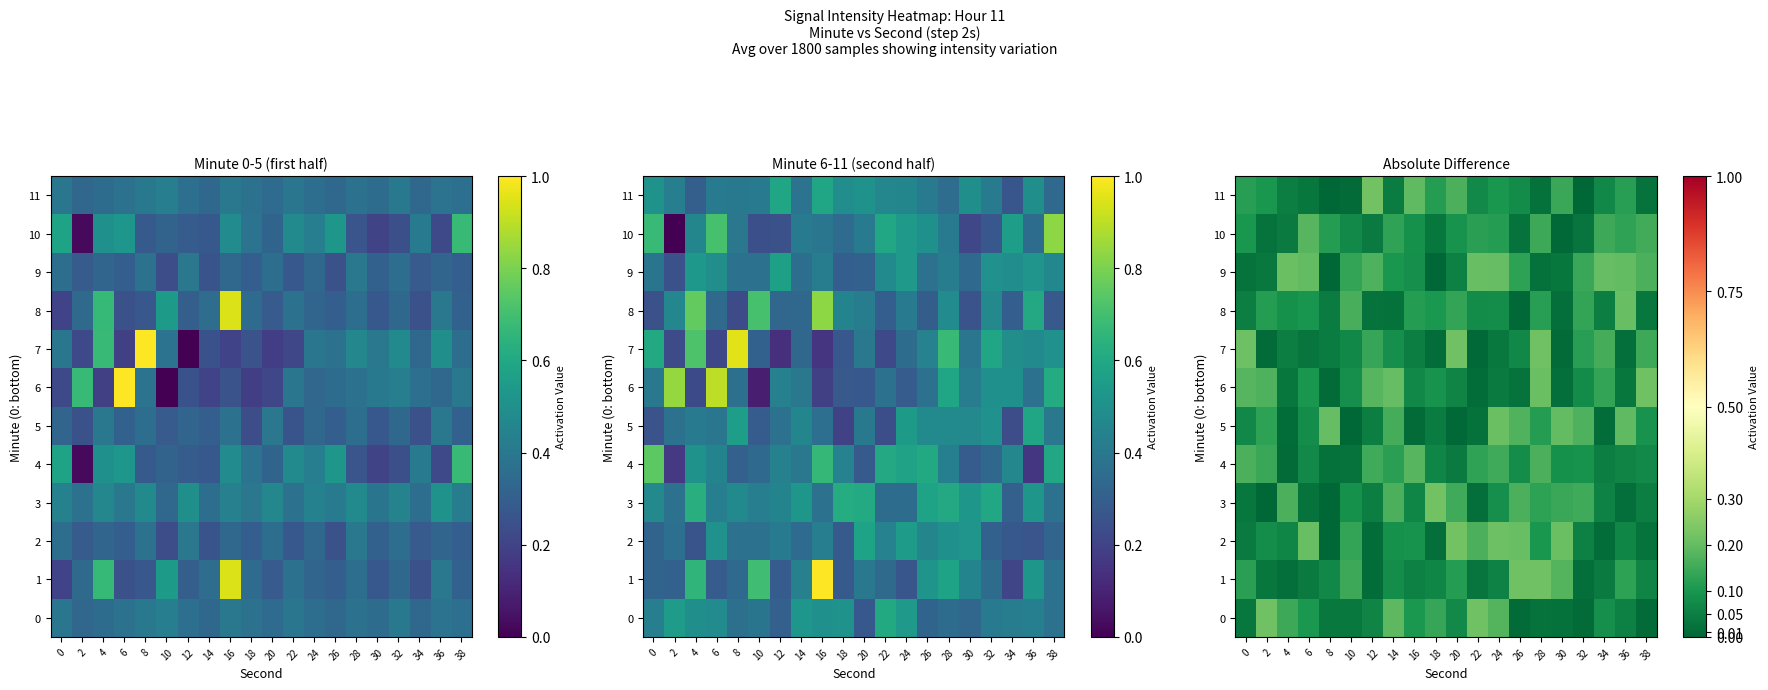

What is the difference between the maximum and minimum values in the 9 series?

0.2